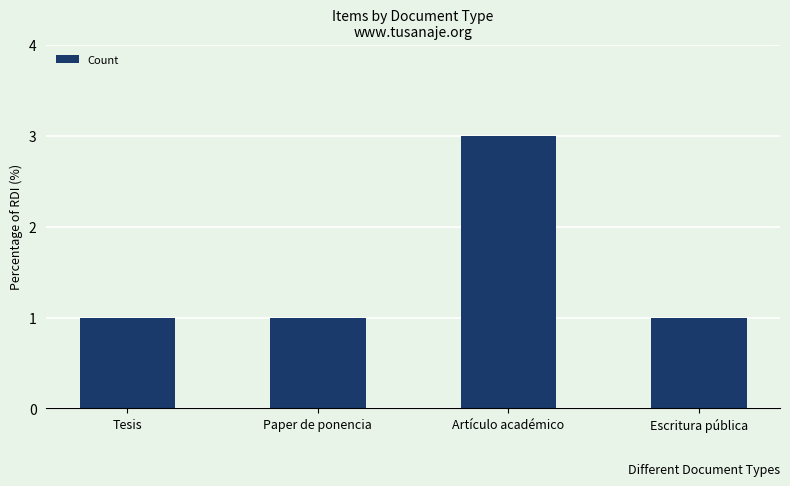

What is the difference between the maximum and minimum values?

2